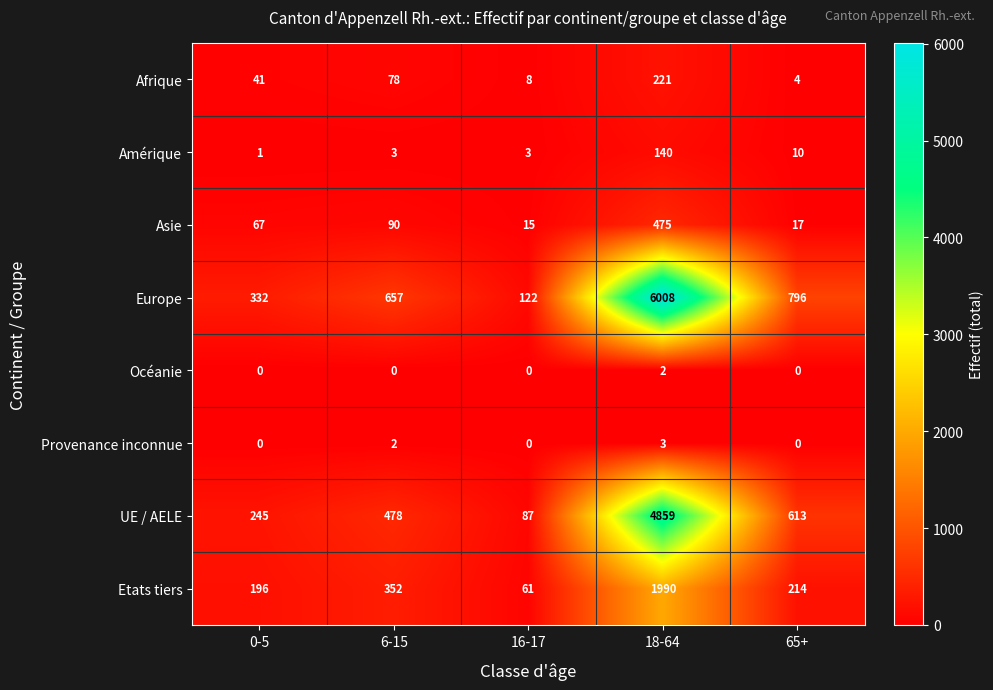

Which category has the highest value across all series?

18-64